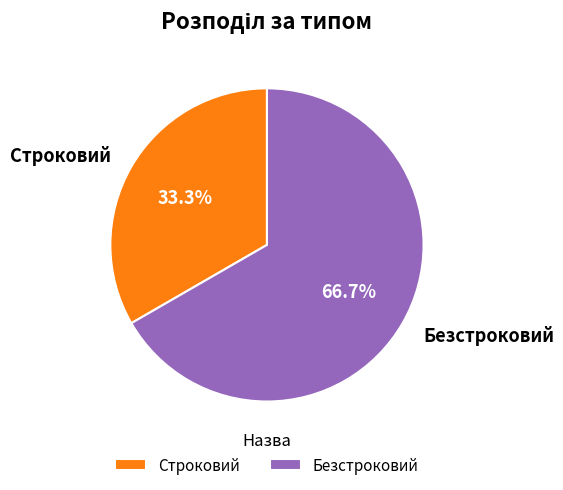

How many slices are in this pie chart?

2